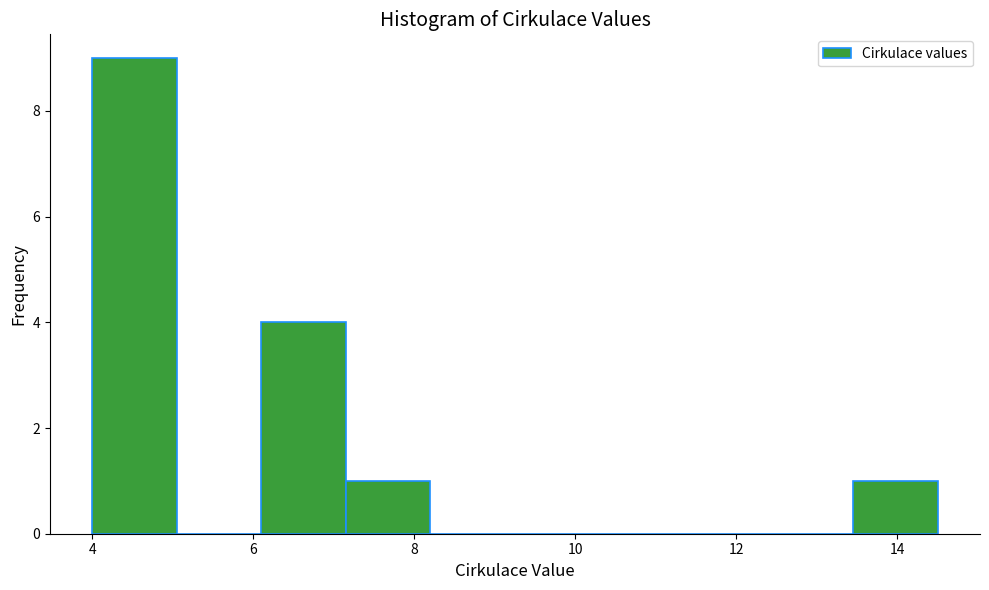

Which range on the x-axis has the tallest bar?

4.00 to 5.05